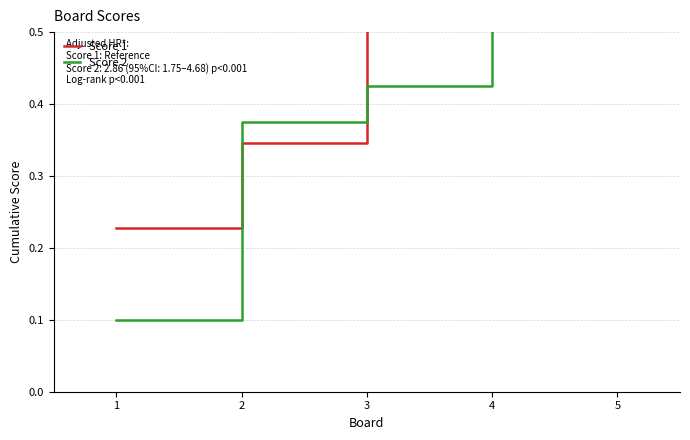

Which series has the largest range (max minus min)?

Score 2